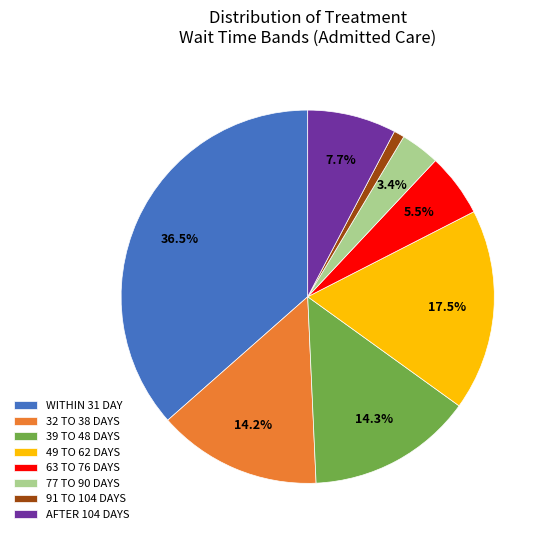

Which has a higher value, WITHIN 31 DAY or AFTER 104 DAYS?

WITHIN 31 DAY